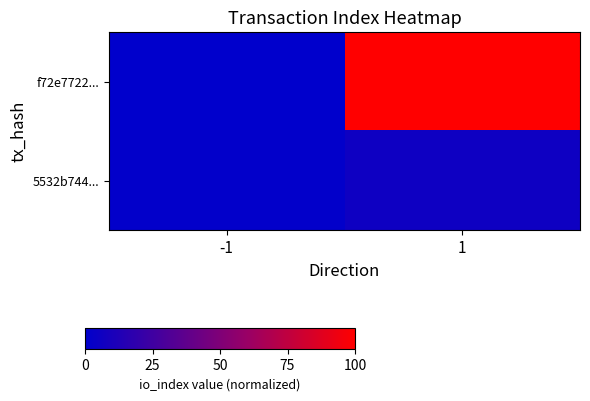

Rank the series at -1 from highest to lowest value.

5532b744..., f72e7722...